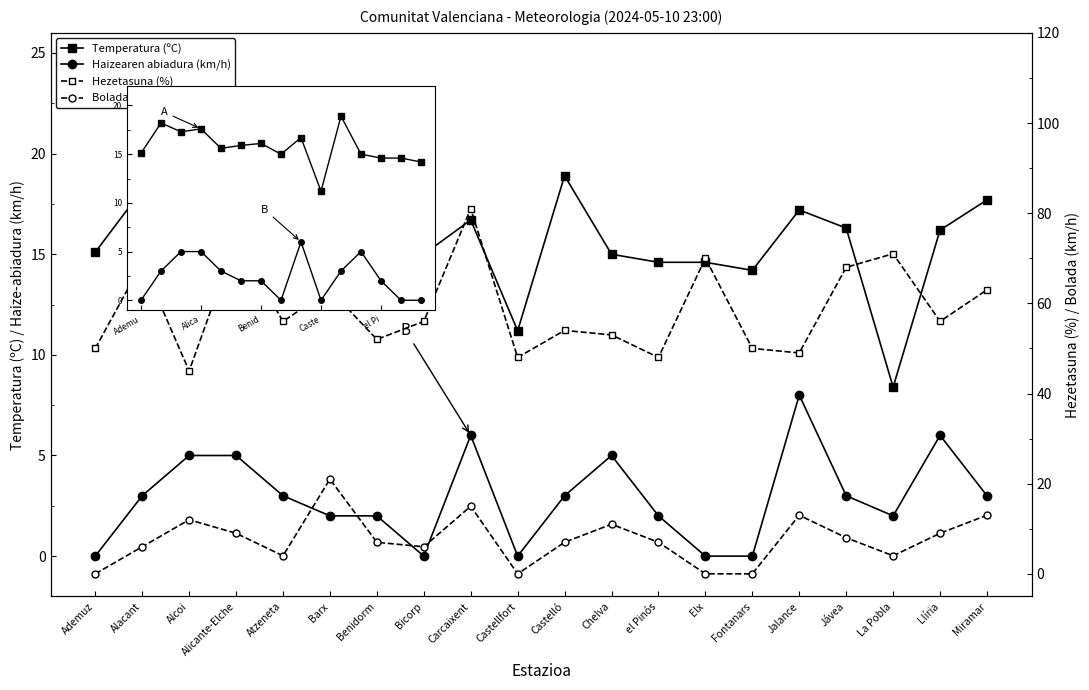

Which series has the largest total across all categories?

Hezetasuna (%)